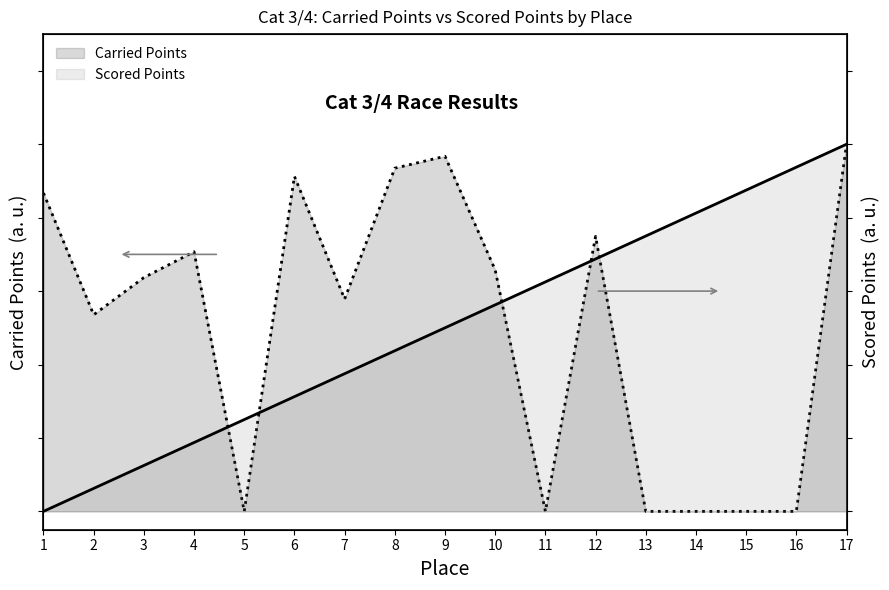

At which category is the sum across all series the highest?

17